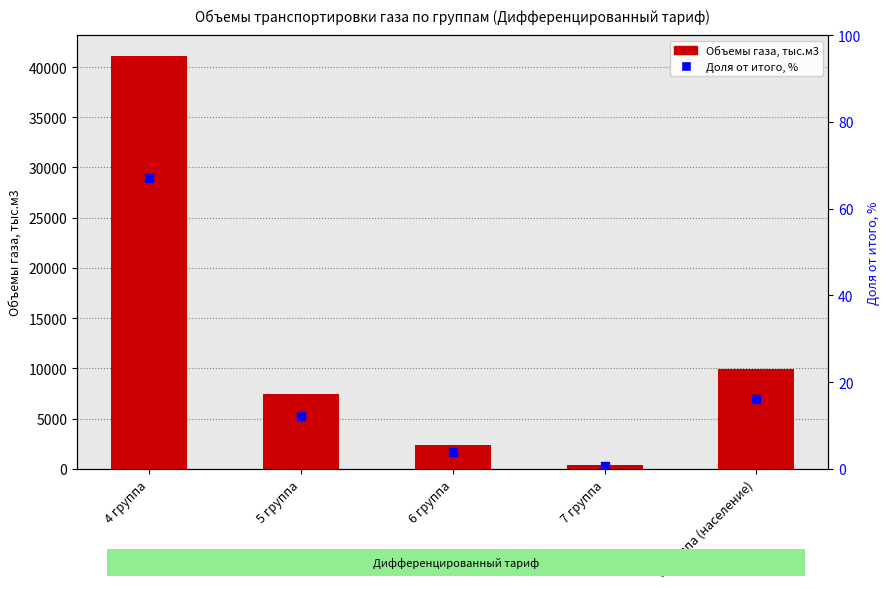

What are all the series names shown in the legend?

Объемы газа, тыс.м3, Доля от итого, %